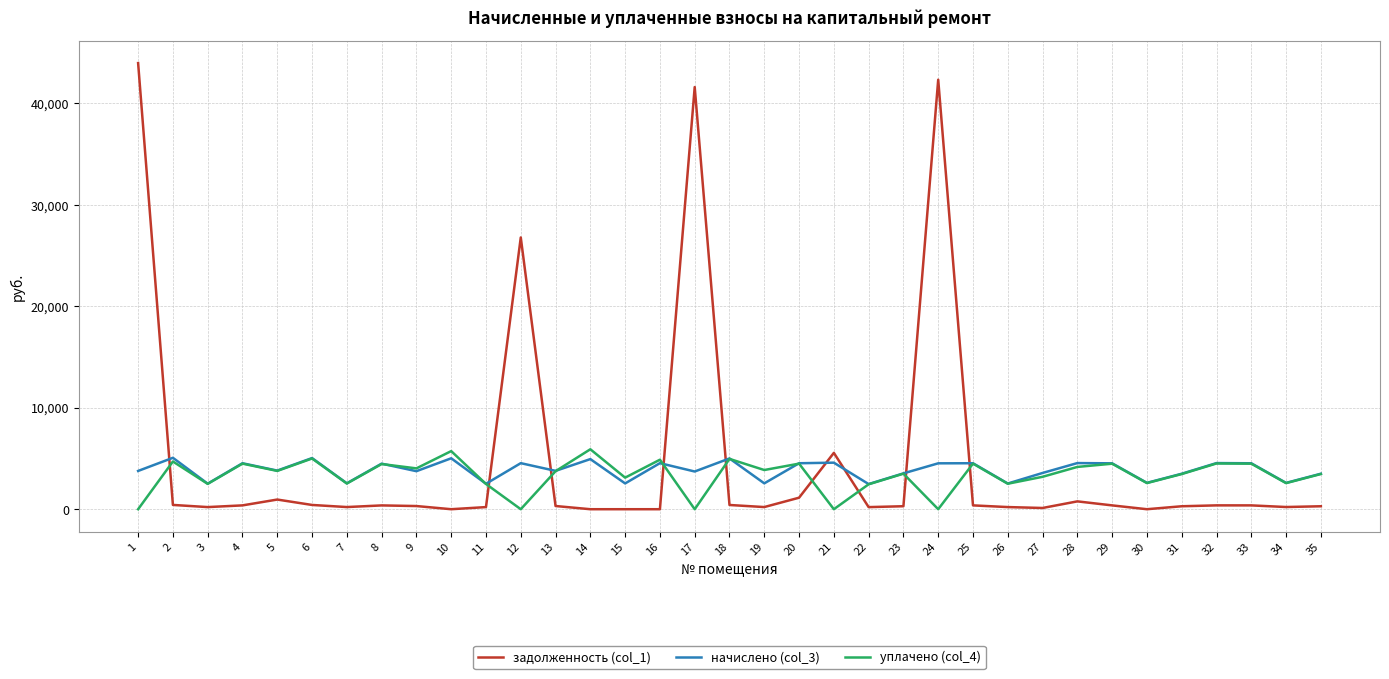

Is the value of уплачено (col_4) at 4 greater than the value of начислено (col_3) at 34?

Yes